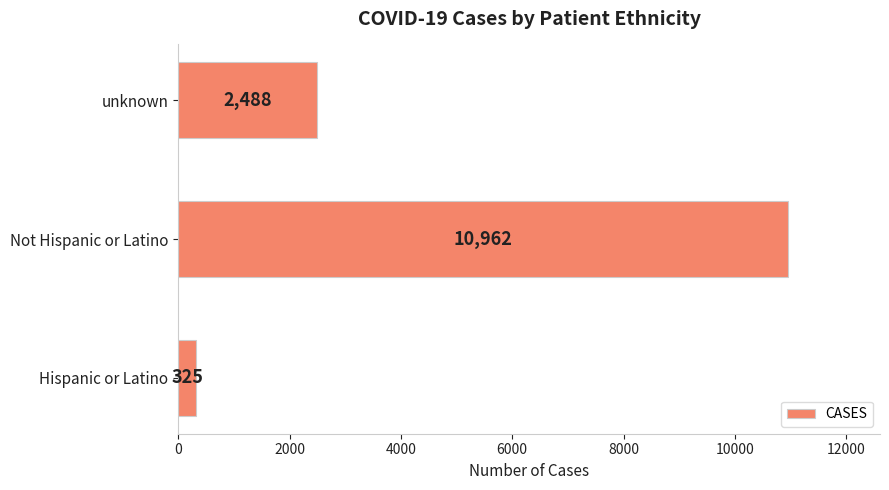

Which has a higher value, Hispanic or Latino or Not Hispanic or Latino?

Not Hispanic or Latino